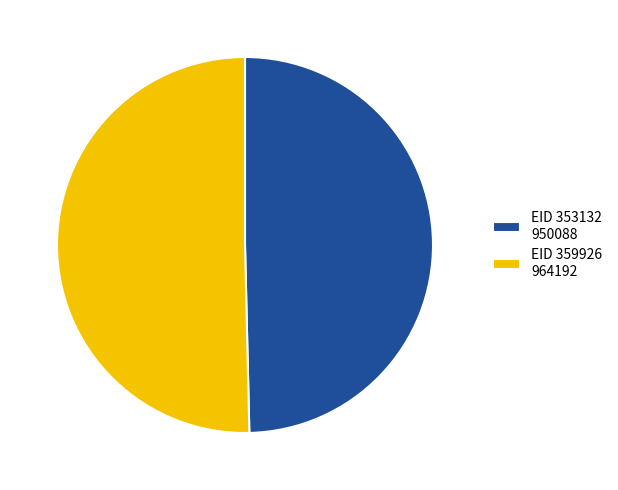

True or false: EID 359926 964192 accounts for 61% of the total.

False